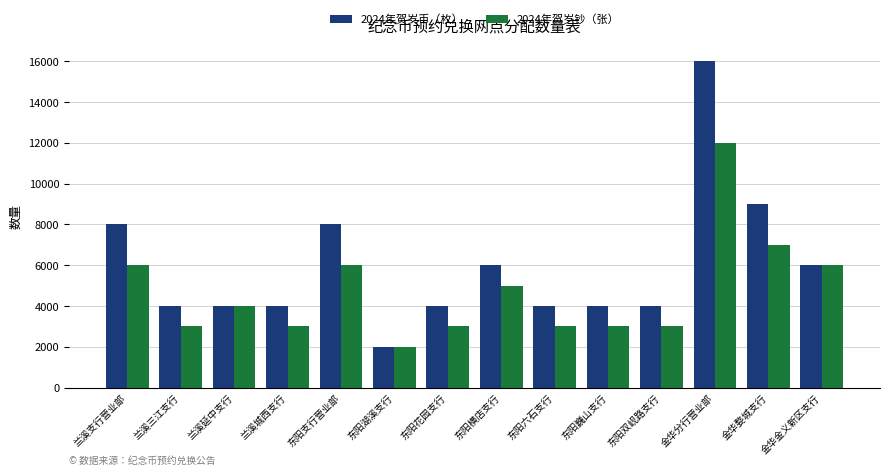

Between 兰溪支行营业部 and 东阳巍山支行, which series saw the biggest shift?

2024年贺岁币（枚）